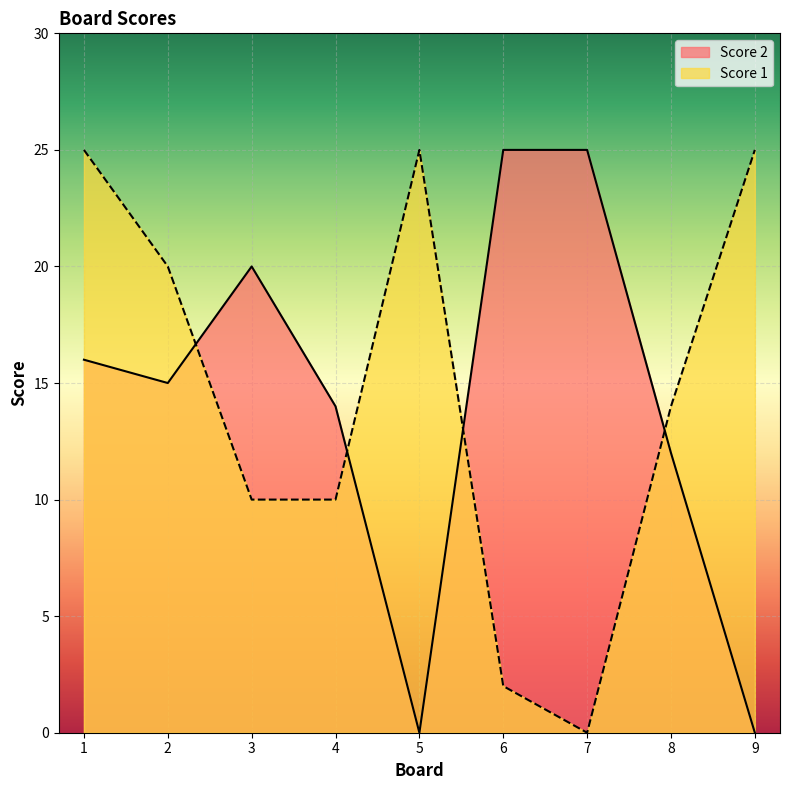

What is the maximum value shown in the chart?

25